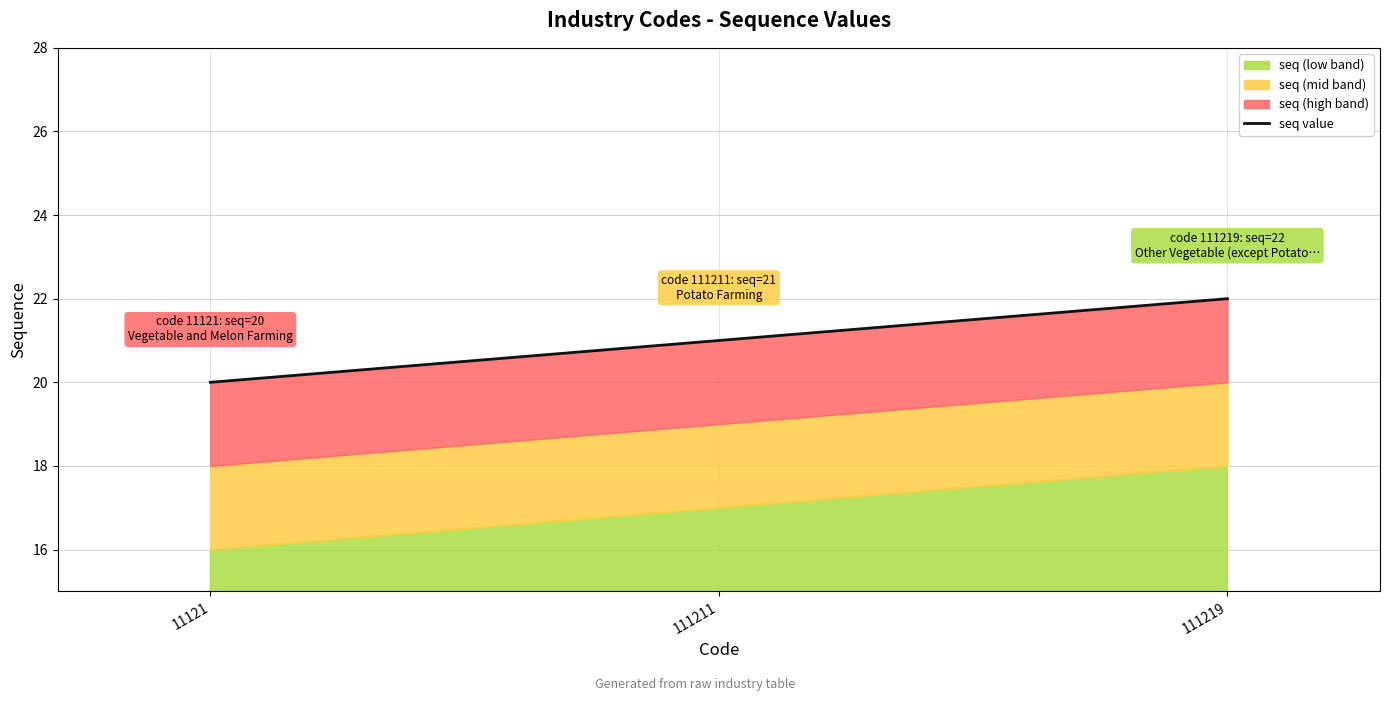

What is the sum of all values?

63